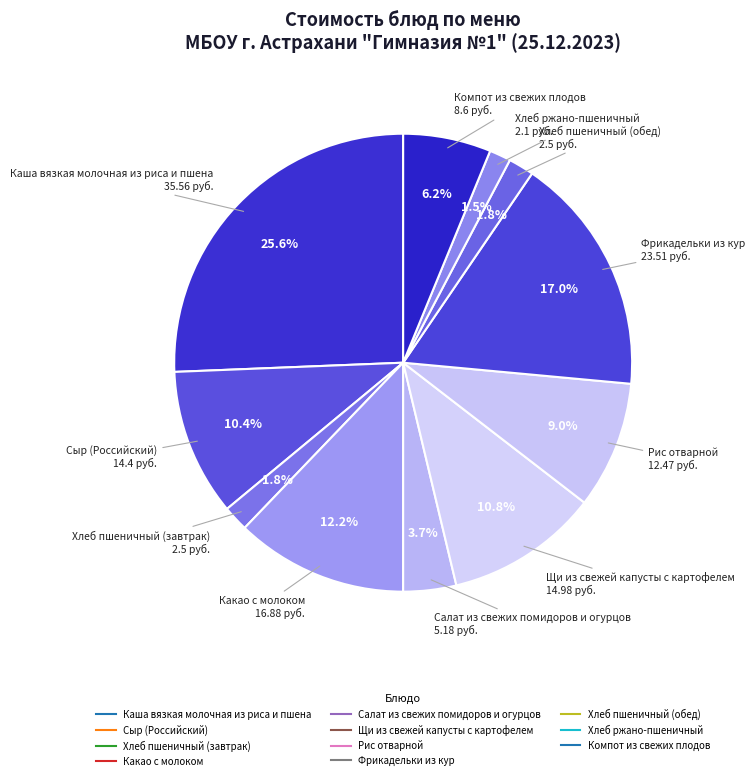

To the nearest percent, what percentage of the pie is Салат из свежих помидоров и огурцов?

4%